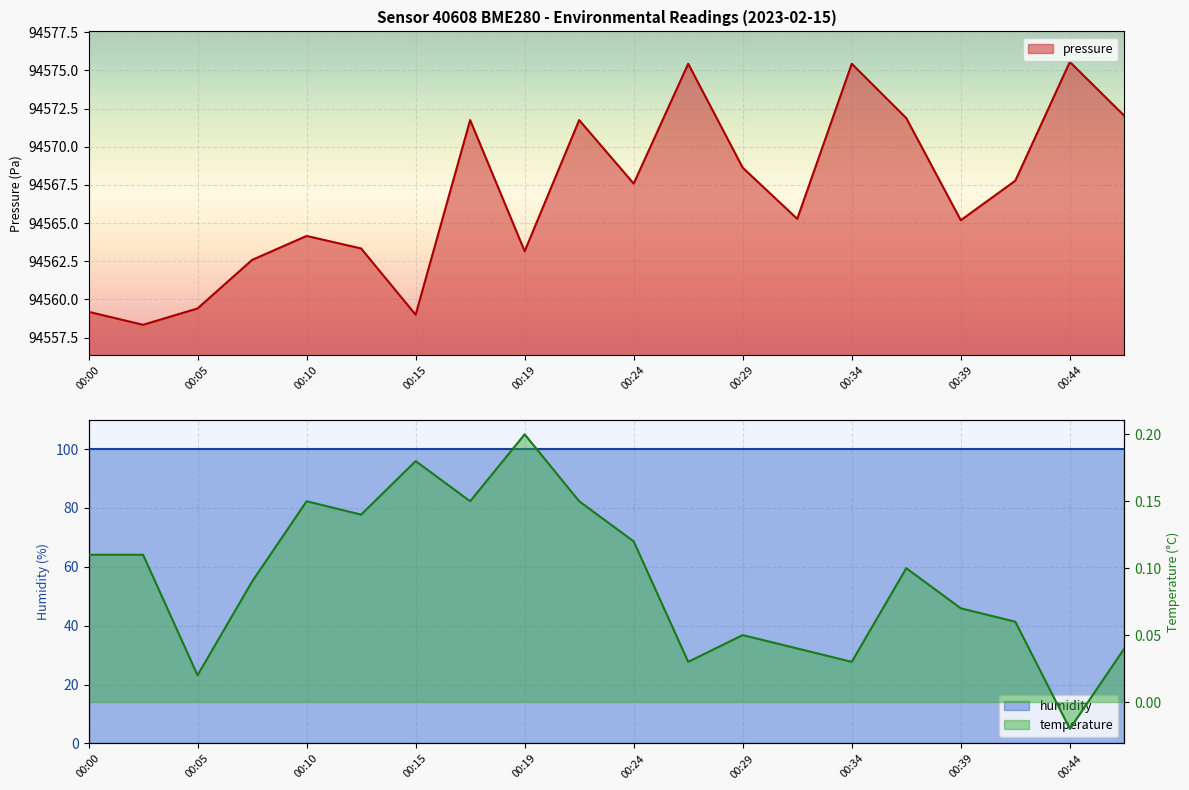

True or false: temperature and pressure intersect in this chart.

False